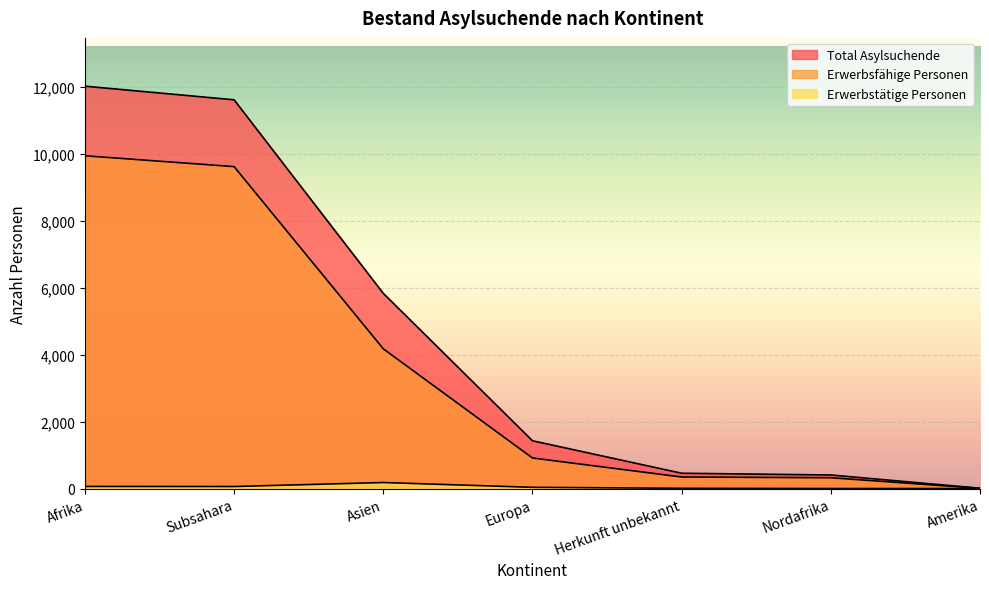

What is the difference between the Erwerbsfähige Personen values at Amerika and Asien?

4172